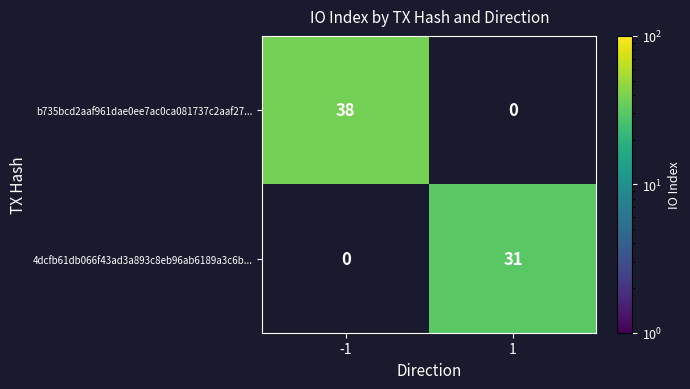

At how many categories does at least one series exceed 33?

1